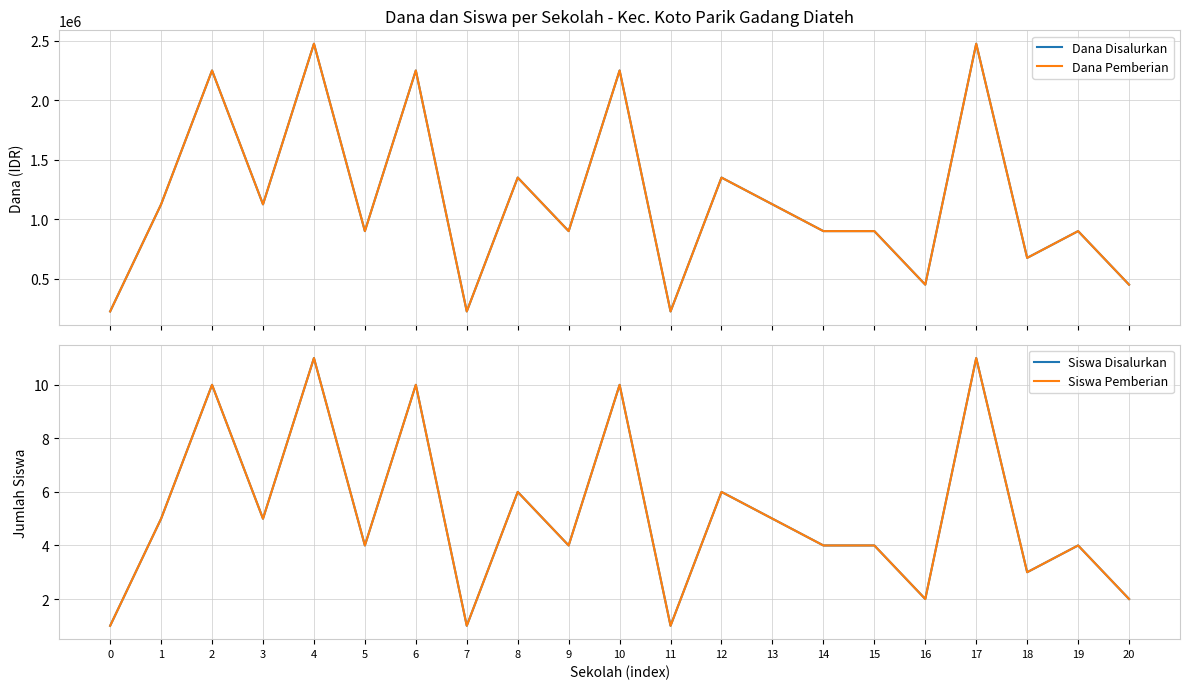

What is the average value of the Dana Disalurkan series?

1167857